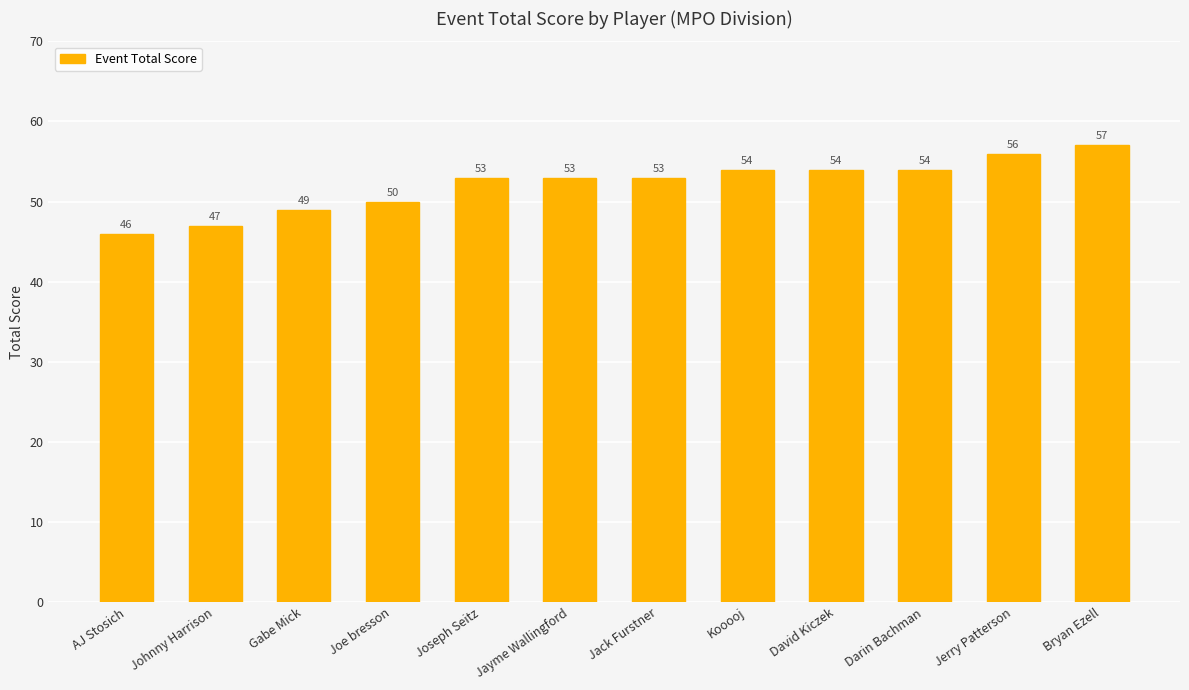

What position from the right is Kooooj?

5